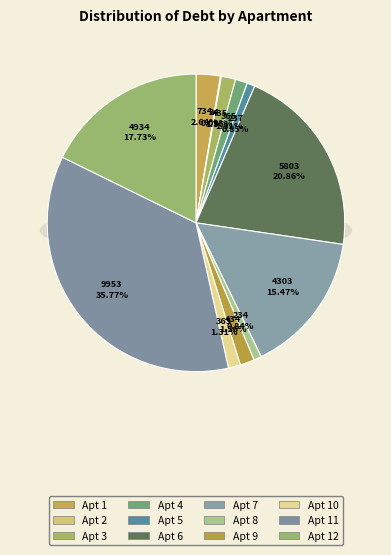

What is the change in value from 7 to 12?

+630.8